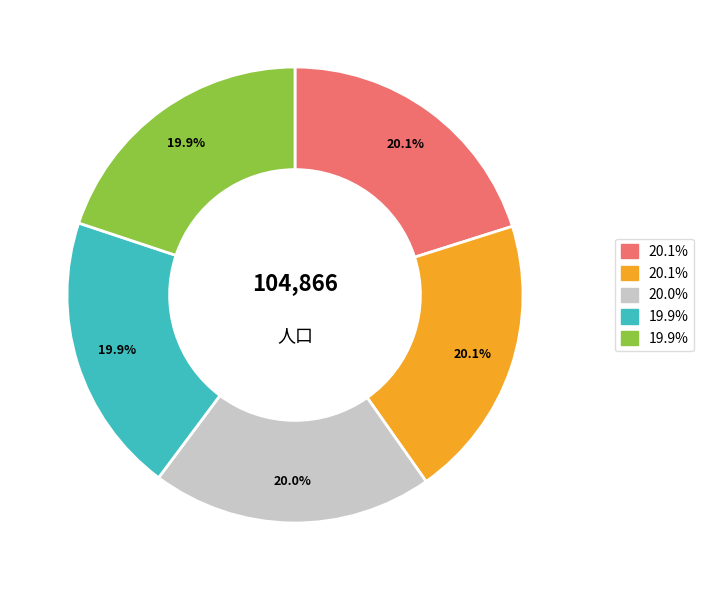

Is there any slice that represents more than half of the pie?

No